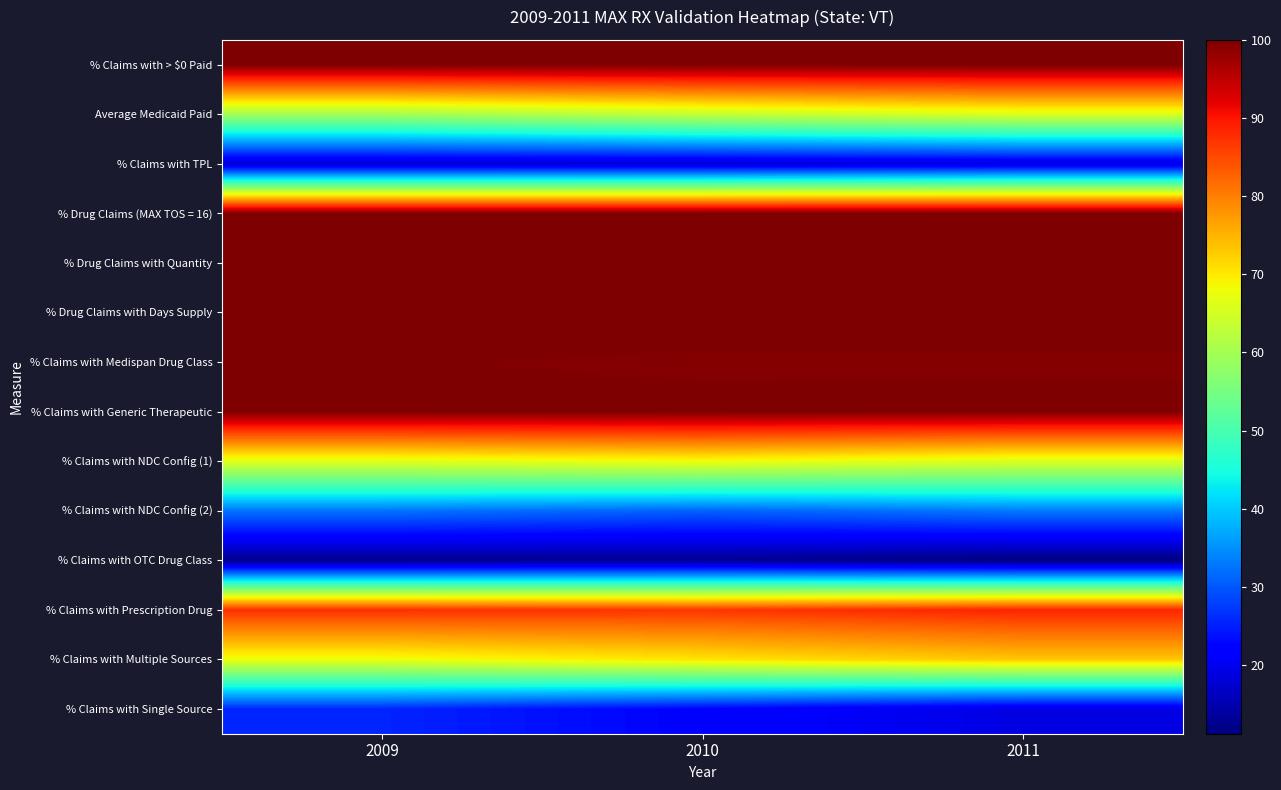

How many data points does each series have?

3